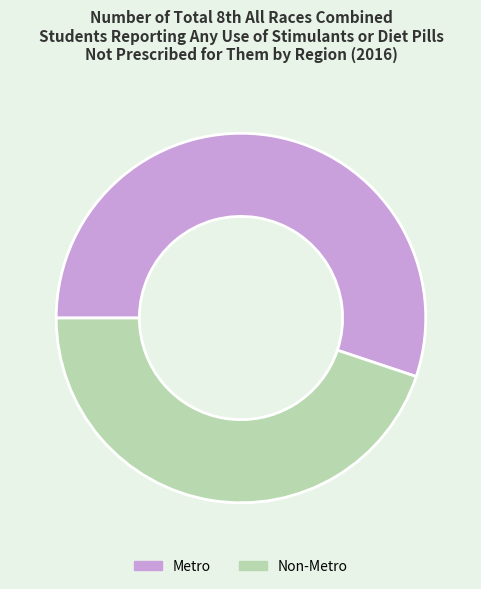

Which slice is the largest?

Metro